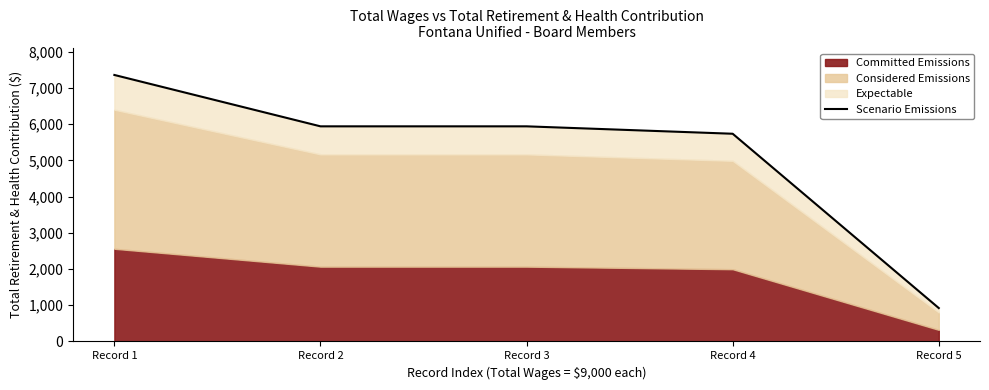

Reading right to left, extract all data points from this chart.

Record 5=922.3	Record 4=5737.3	Record 3=5942.0	Record 2=5942.0	Record 1=7361.1